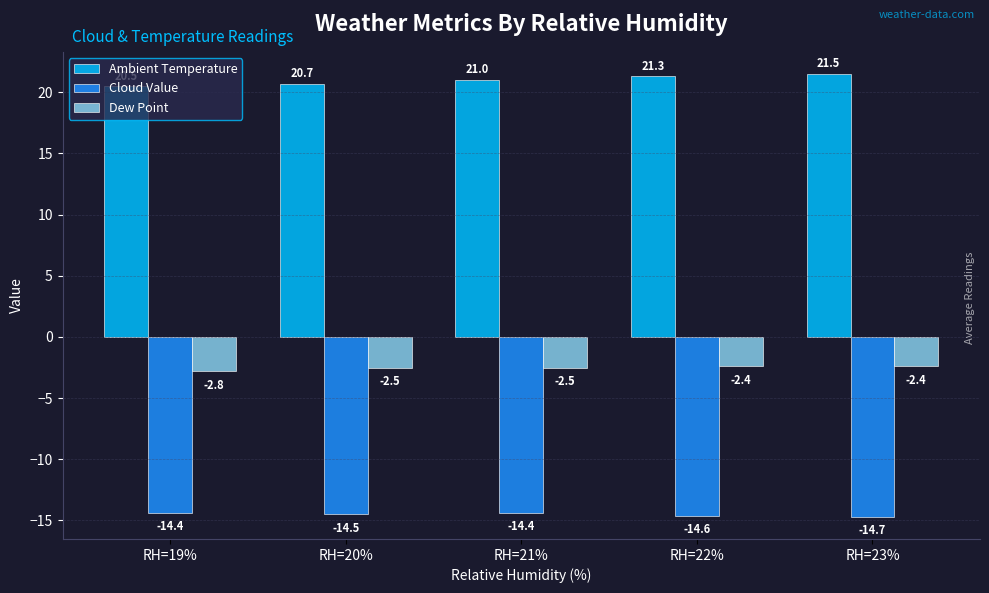

The value of Cloud Value at RH=19% is -14.4. True or false?

True